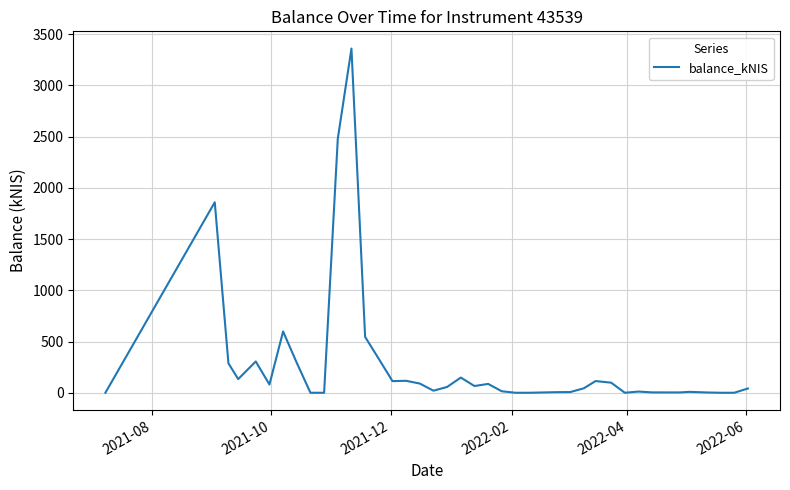

What is the difference between the maximum and minimum values?

3360.2